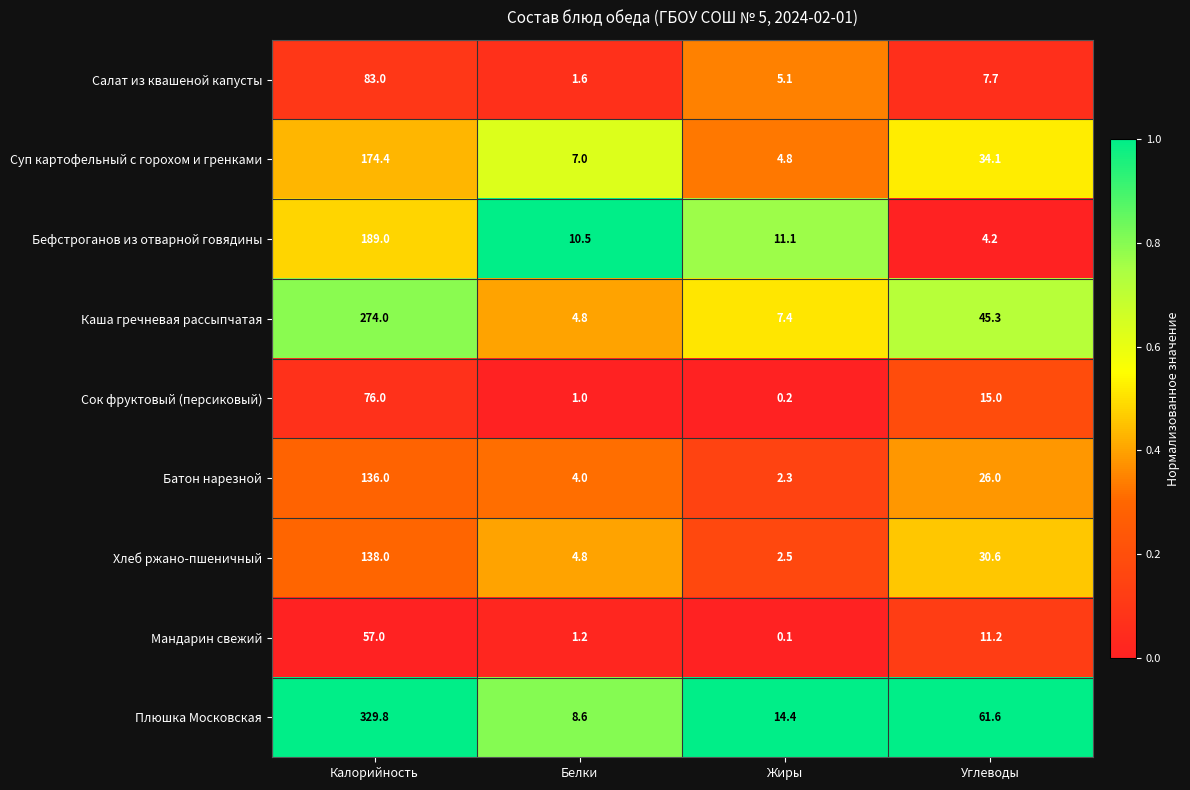

Rank the categories by Суп картофельный с горохом и гренками value from lowest to highest.

Жиры, Белки, Углеводы, Калорийность